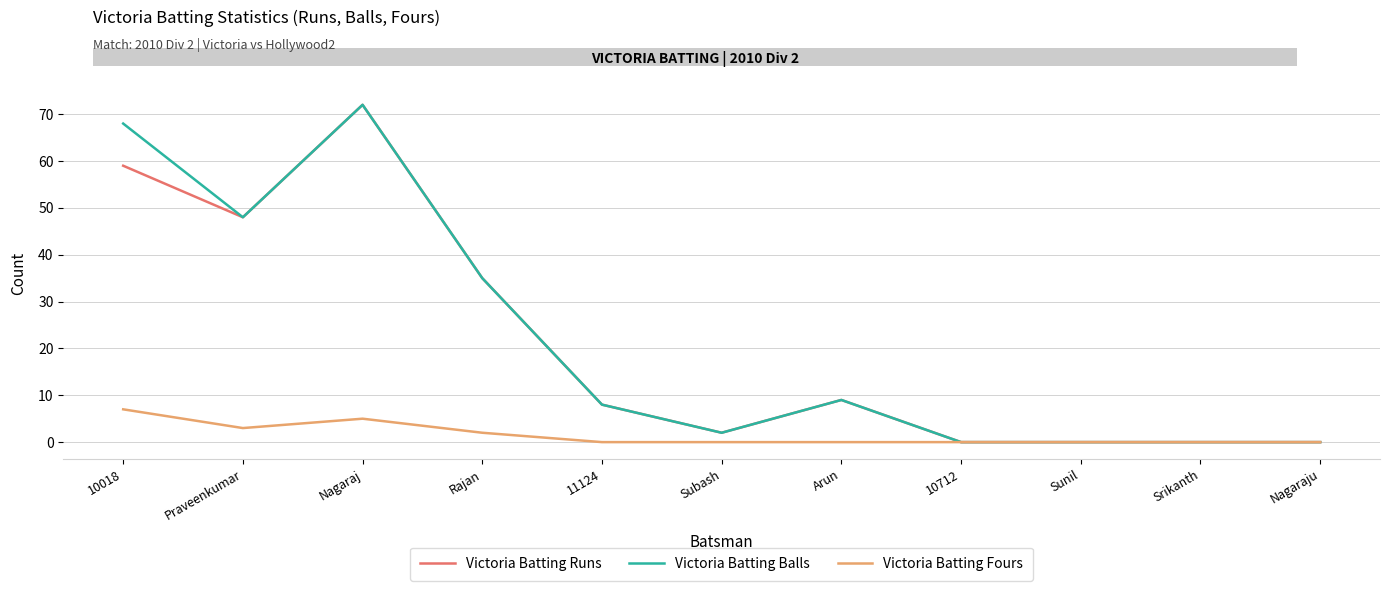

The Victoria Batting Fours series shows -3 at 11124. True or false?

False